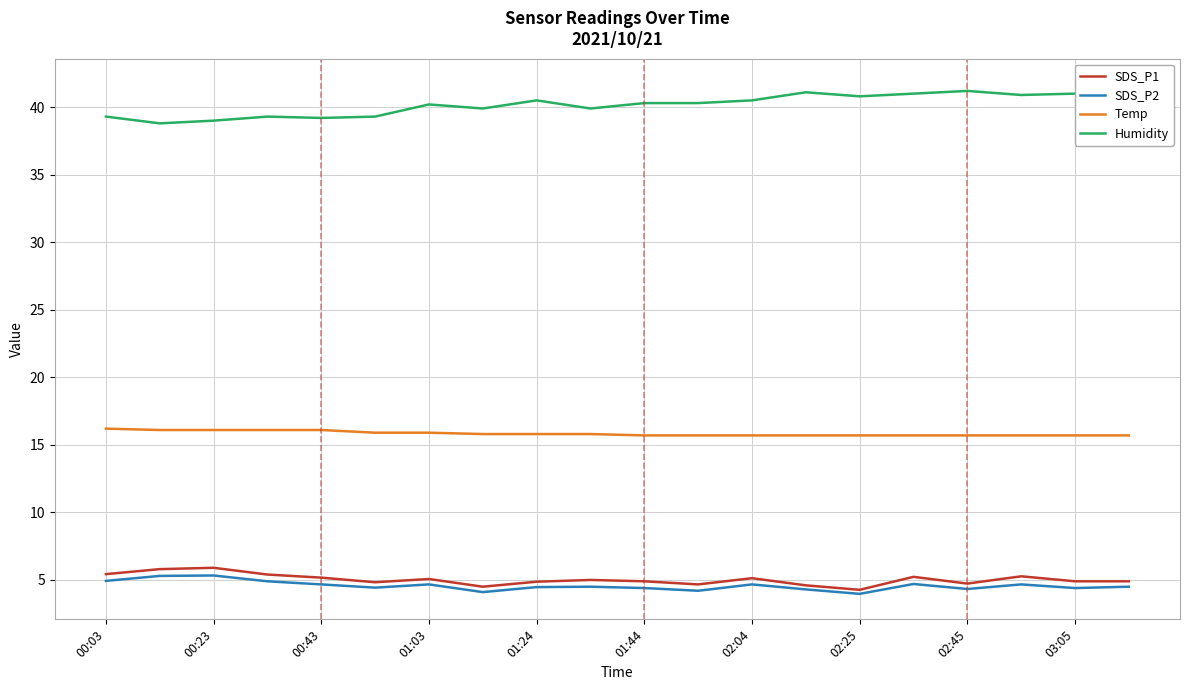

True or false: Temp and SDS_P2 intersect in this chart.

False